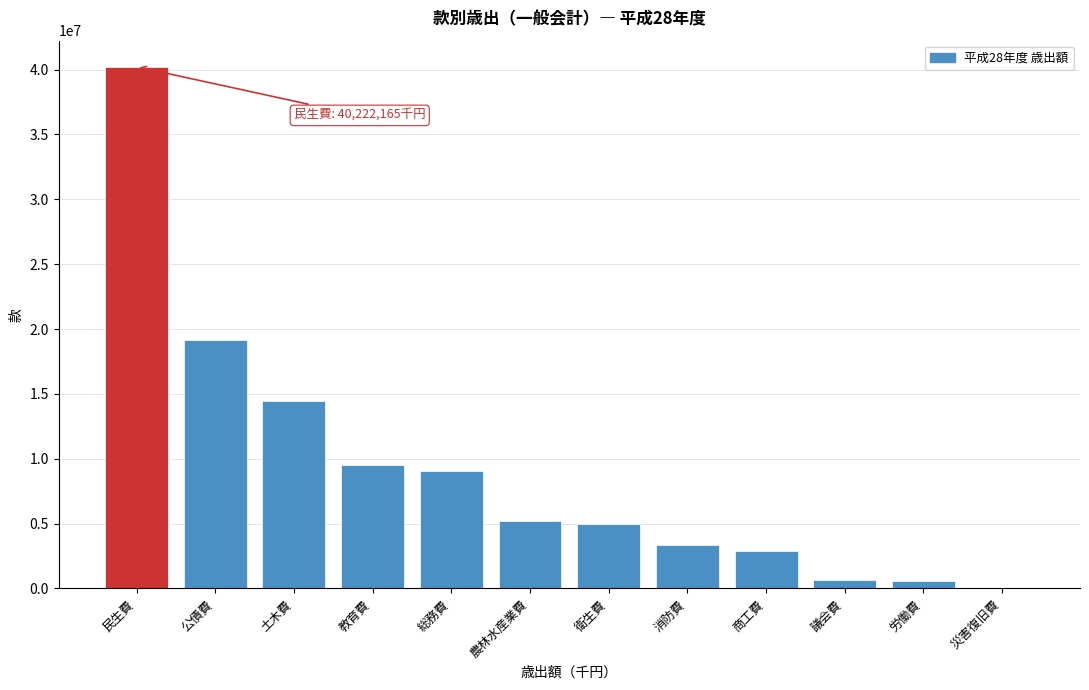

Approximately how many times larger is the value at 商工費 compared to 教育費?

0.3